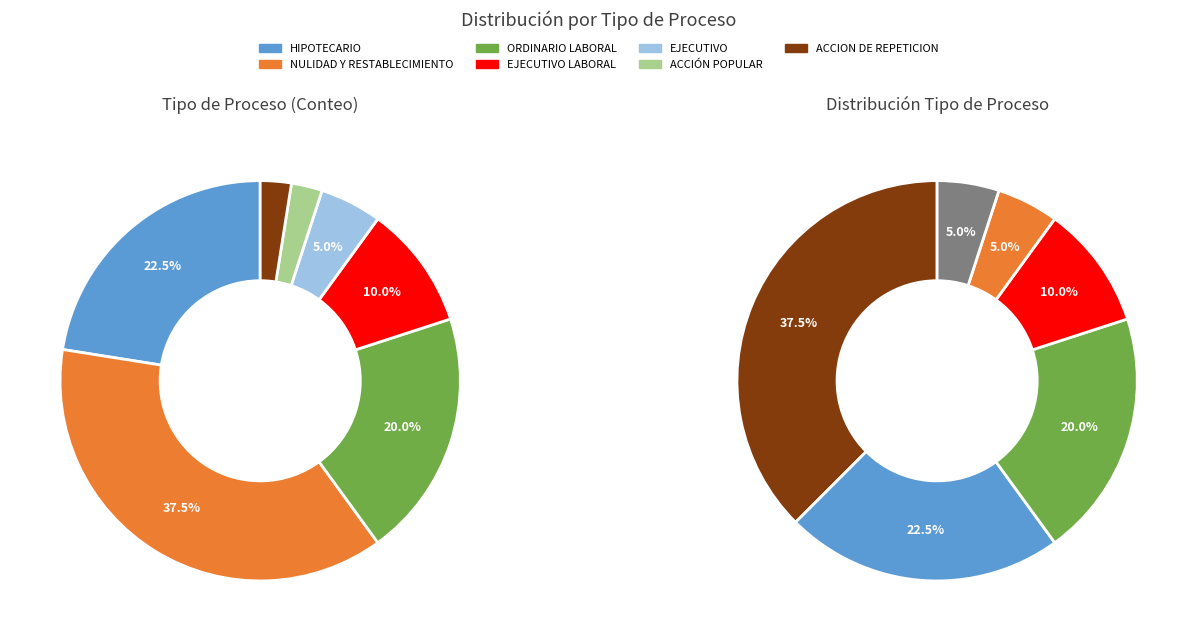

Rank the categories by value from lowest to highest.

ACCIÓN POPULAR, ACCION DE REPETICION, EJECUTIVO, EJECUTIVO LABORAL, ORDINARIO LABORAL, HIPOTECARIO, NULIDAD Y RESTABLECIMIENTO